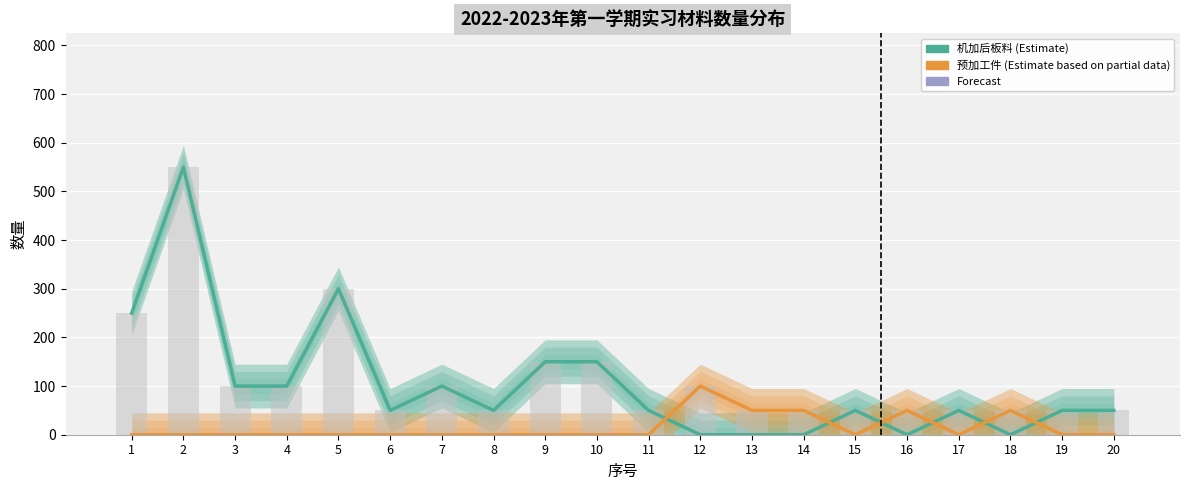

The 机加后板料 series shows 14 at 15. True or false?

False